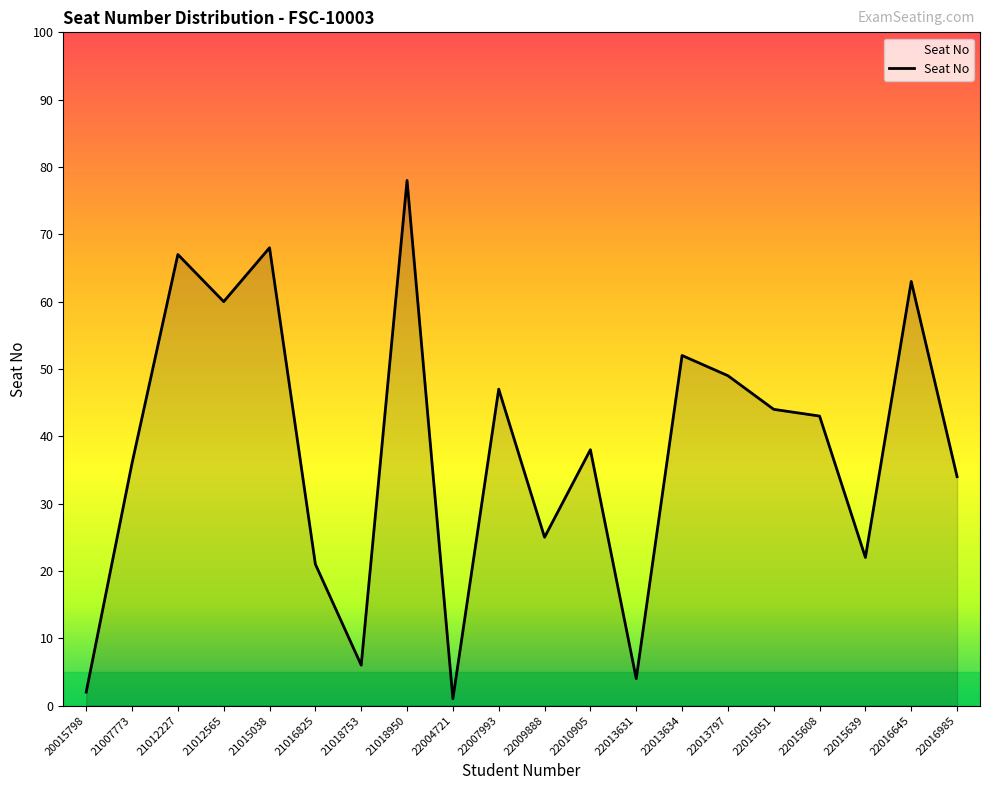

Read the value at 21015038, to the nearest 10.

70